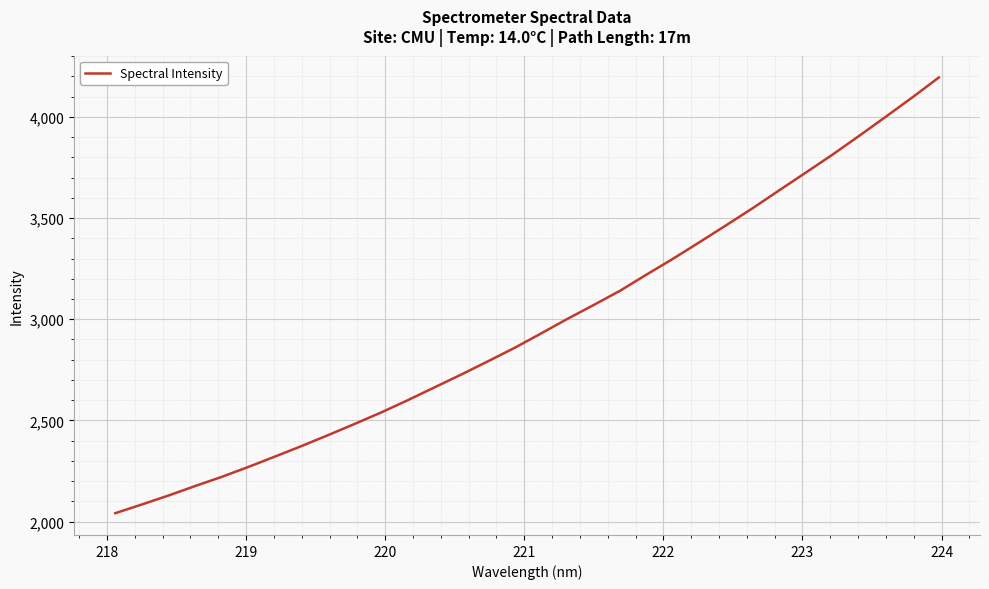

How many lines are shown in the chart?

1